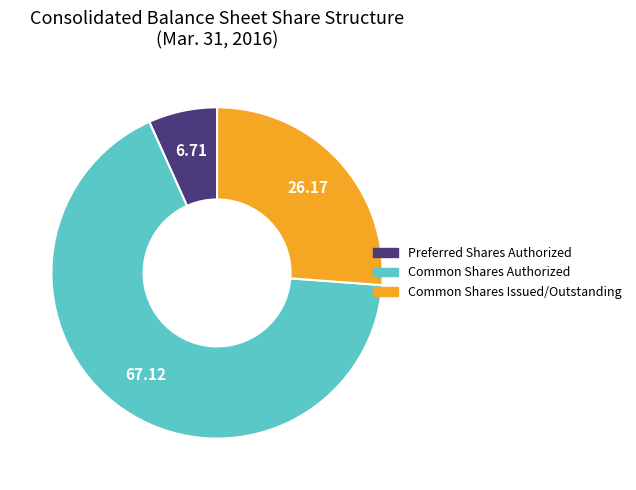

Rank the categories by value from highest to lowest.

Common Shares Authorized, Common Shares Issued/Outstanding, Preferred Shares Authorized